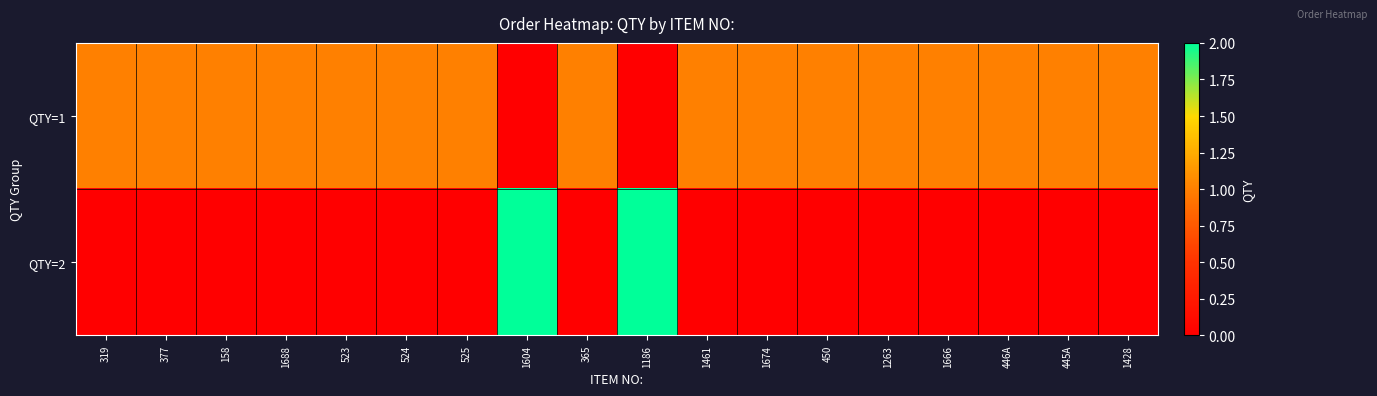

At how many categories does at least one series exceed 1?

2